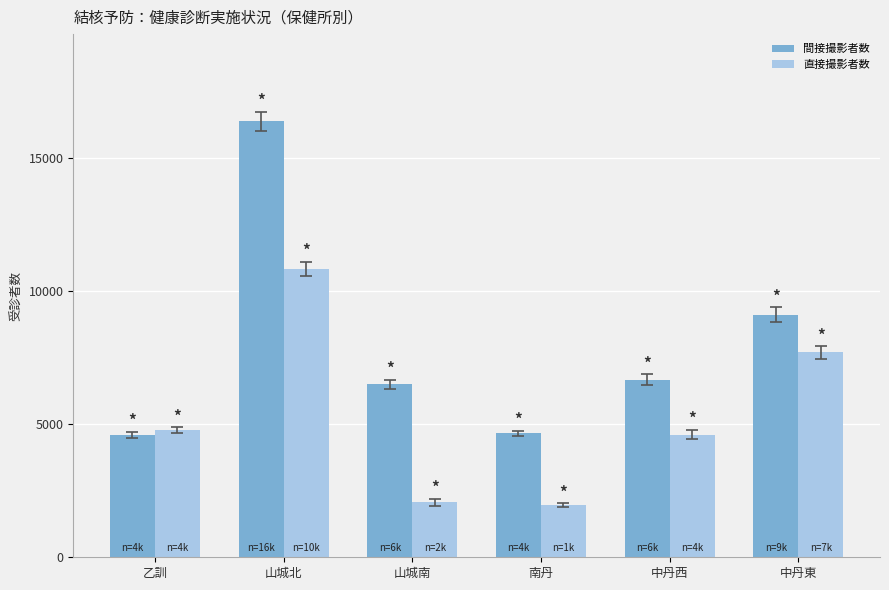

Rank the series by their maximum value, from lowest to highest.

直接撮影者数, 間接撮影者数